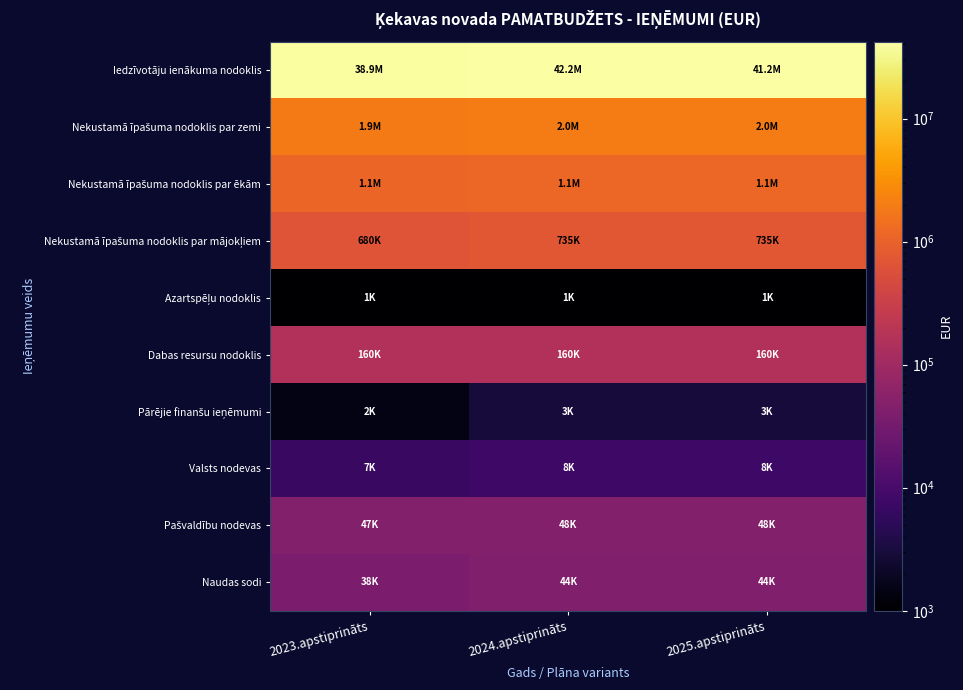

What is the minimum value shown in the chart?

1000